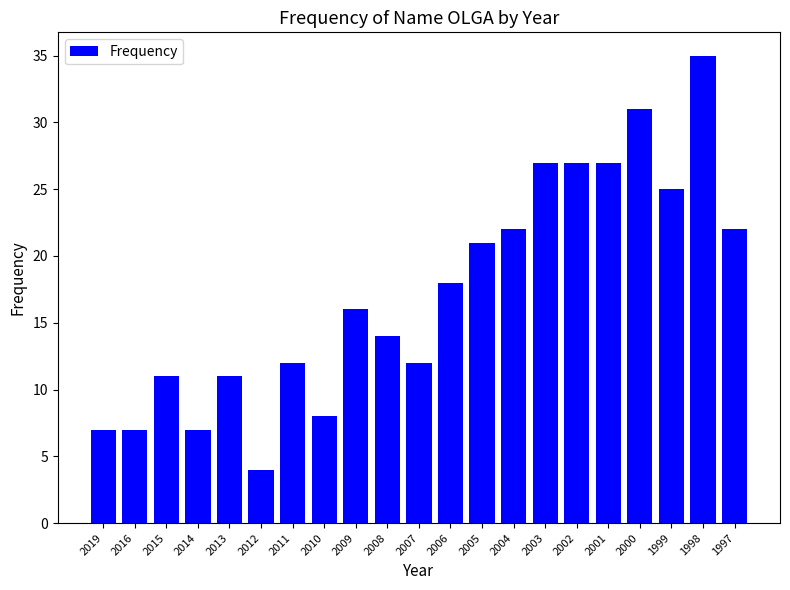

How many bars are there in total?

21